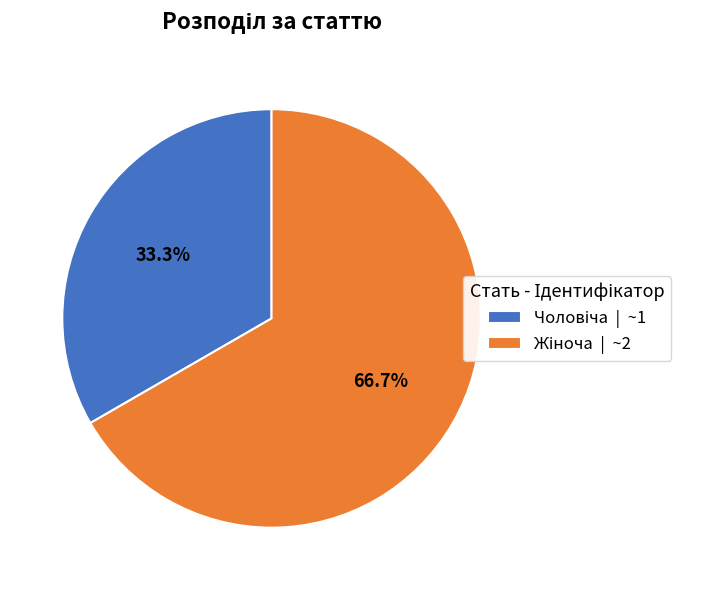

Is there any slice that represents more than half of the pie?

Yes